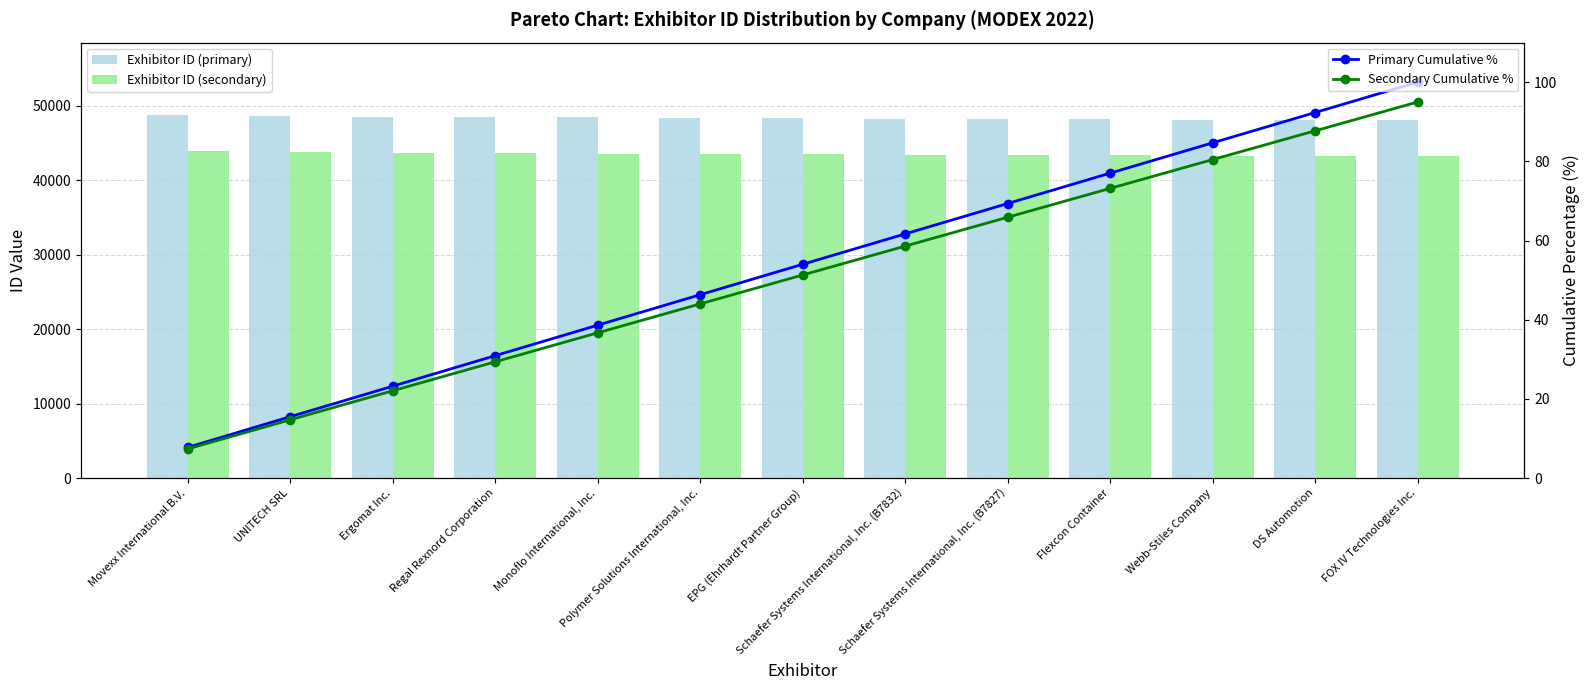

At which label is Secondary Cumulative % closest to 51?

EPG (Ehrhardt Partner Group)